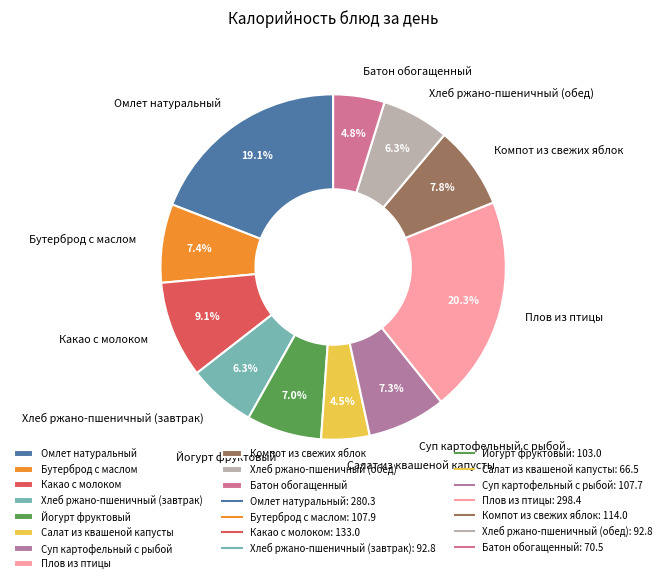

Does Хлеб ржано-пшеничный (обед) represent more than half of the total?

No